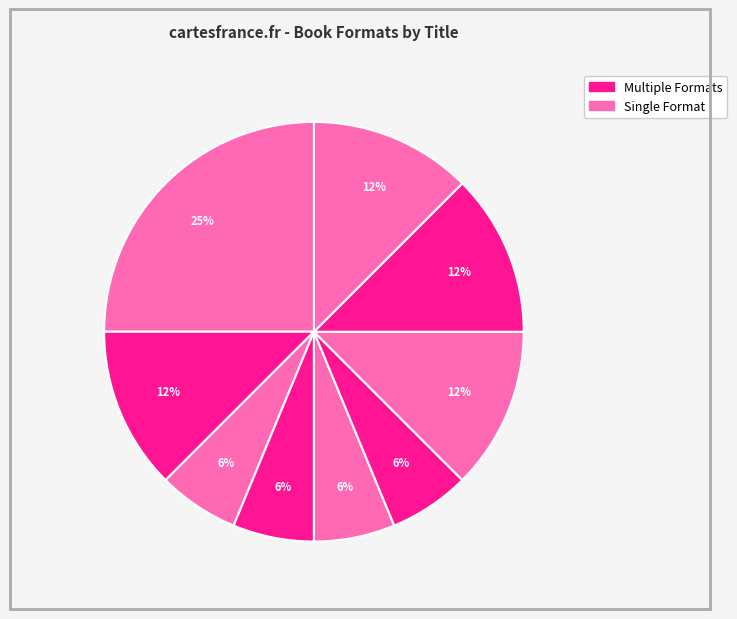

How many slices are in this pie chart?

9